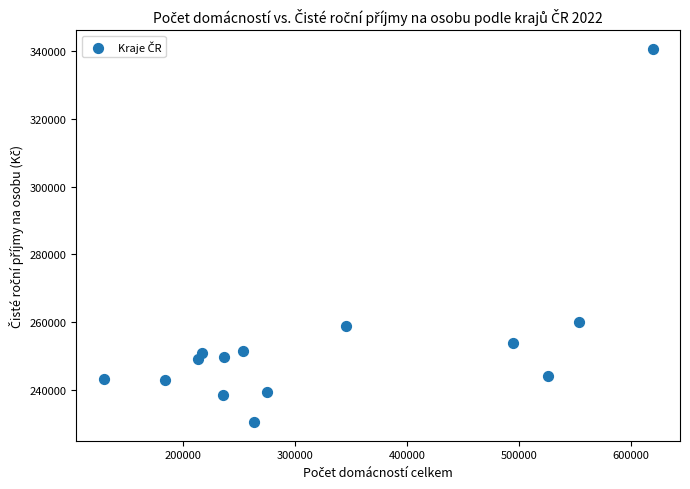

What Y value in the scatter plot is closest to 285575?

260110.8